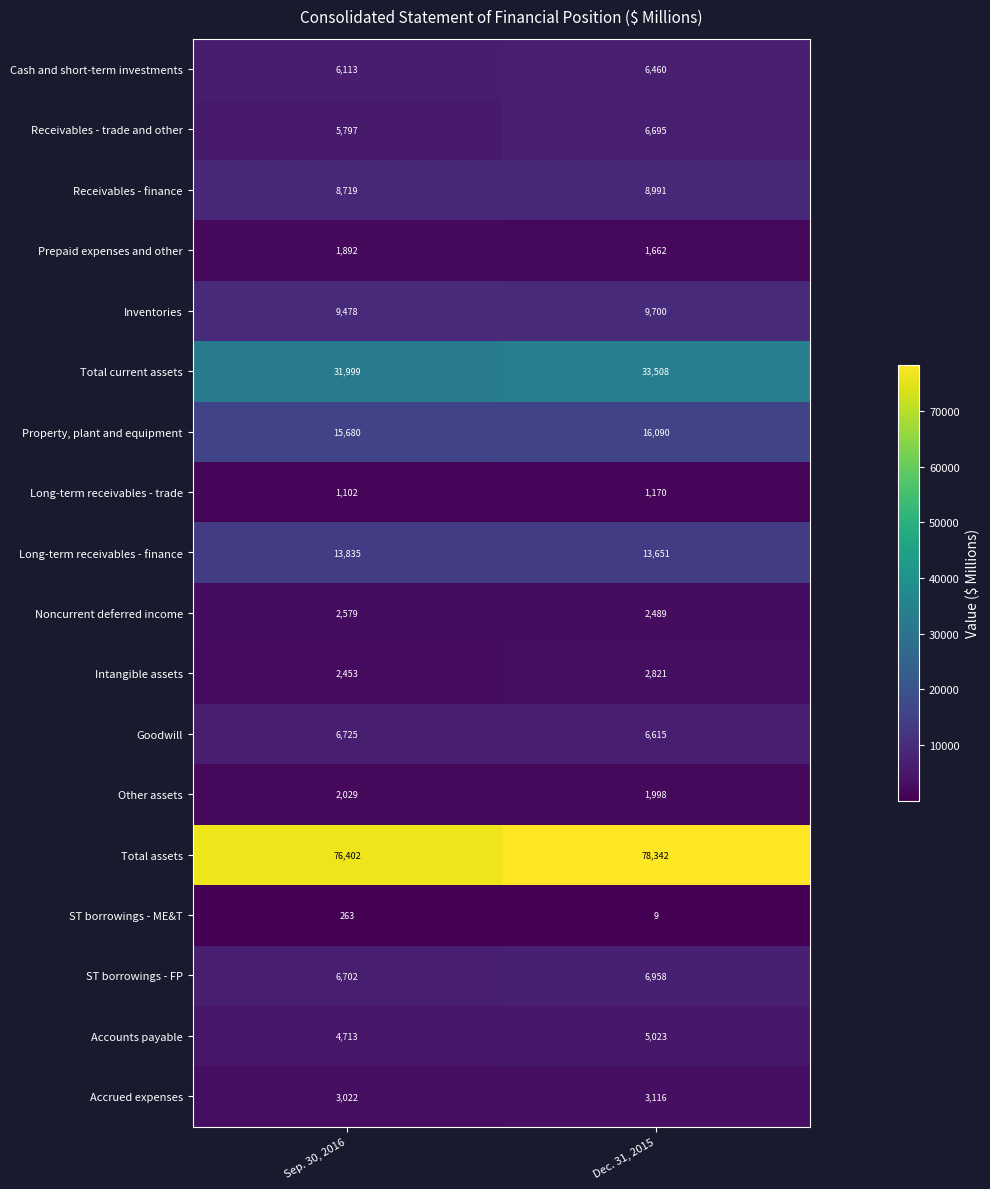

What is the sum of the Cash and short-term investments values at Dec. 31, 2015 and Sep. 30, 2016?

12573